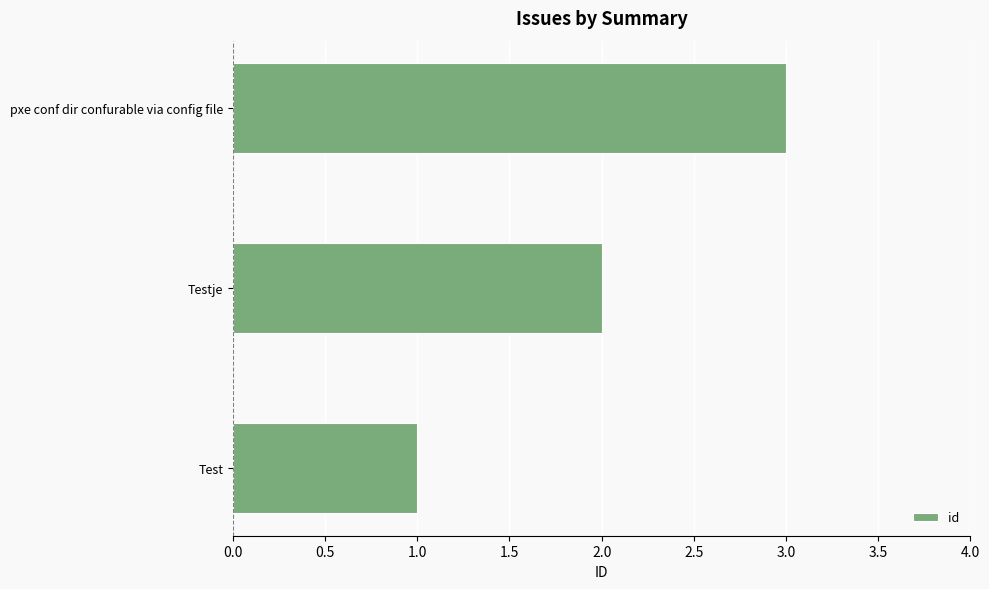

What is the smallest value displayed?

1